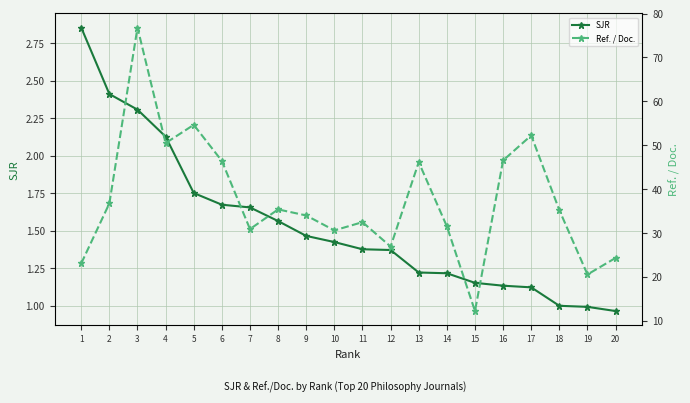

How many data points in SJR are above 1?

17